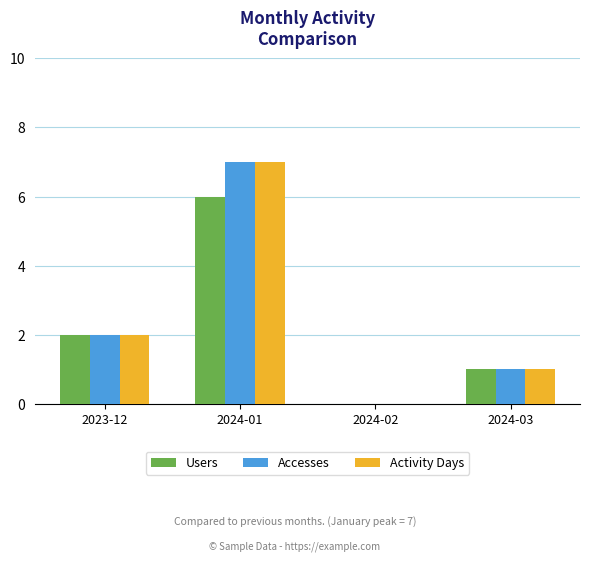

At which label does Accesses reach its peak?

2024-01